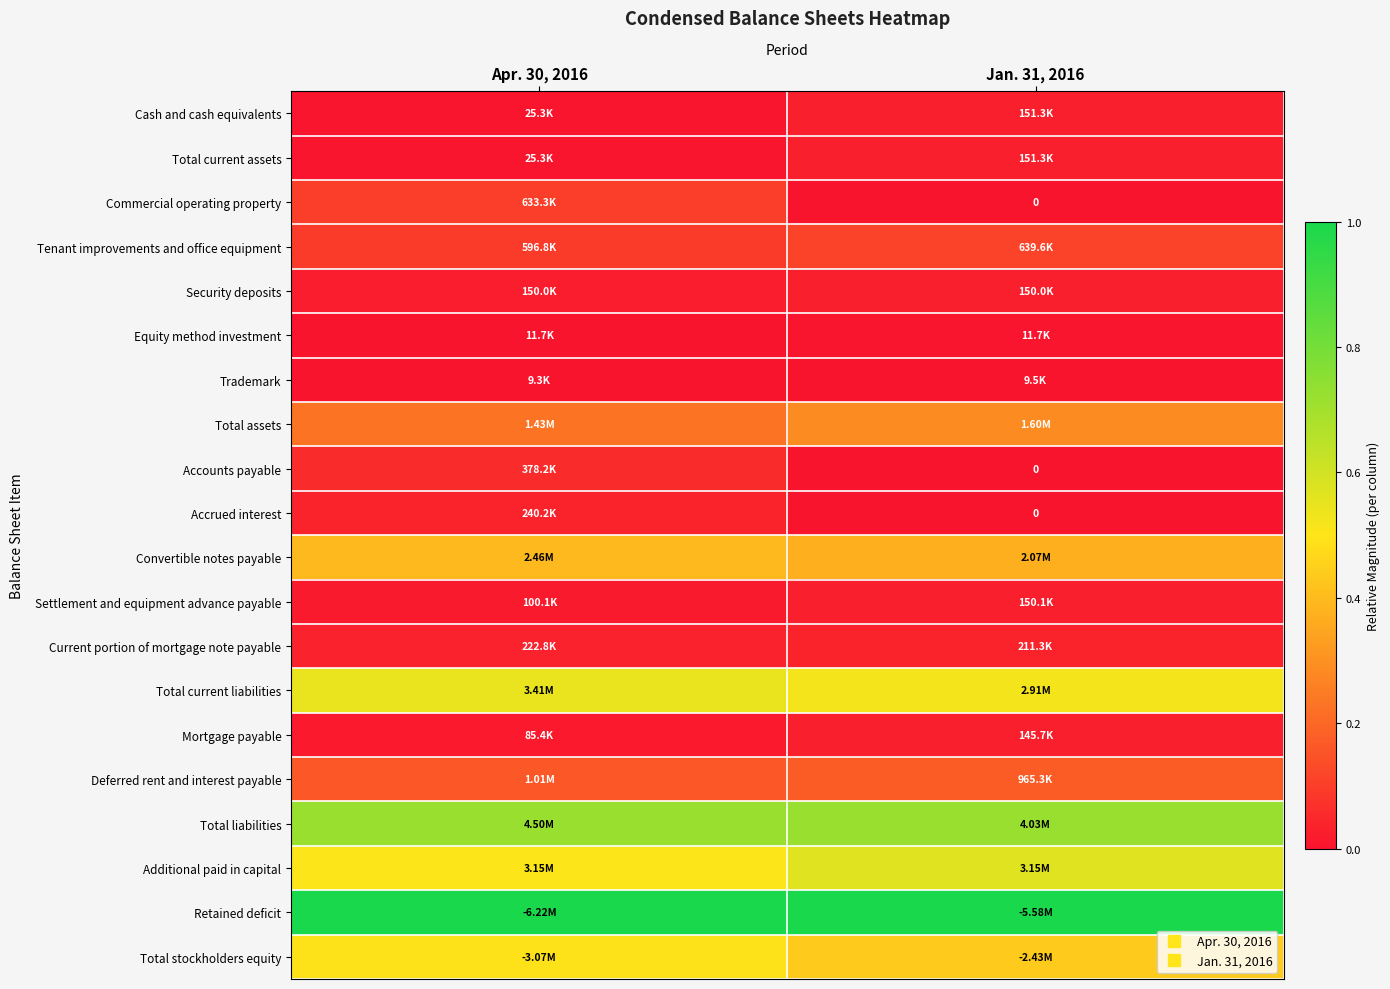

At which label does Total stockholders equity reach its peak?

Apr. 30, 2016